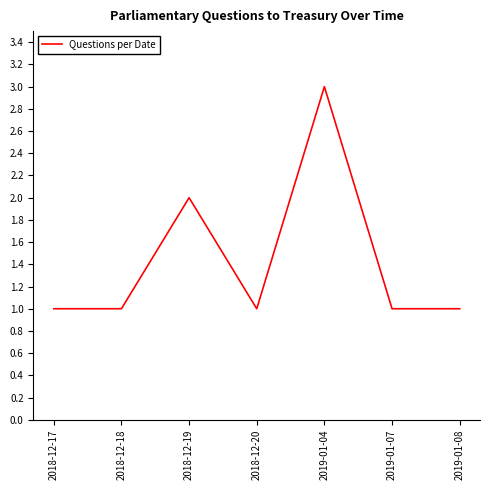

The chart shows a value of 2 at 2018-12-19. True or false?

True